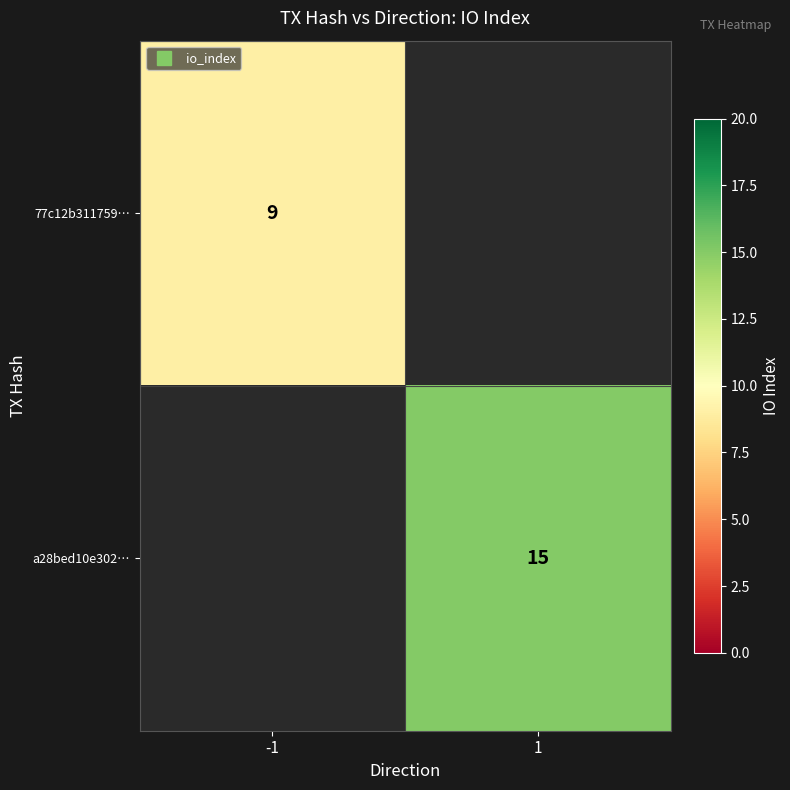

Rank the series by their average value, from highest to lowest.

77c12b311759…, a28bed10e302…